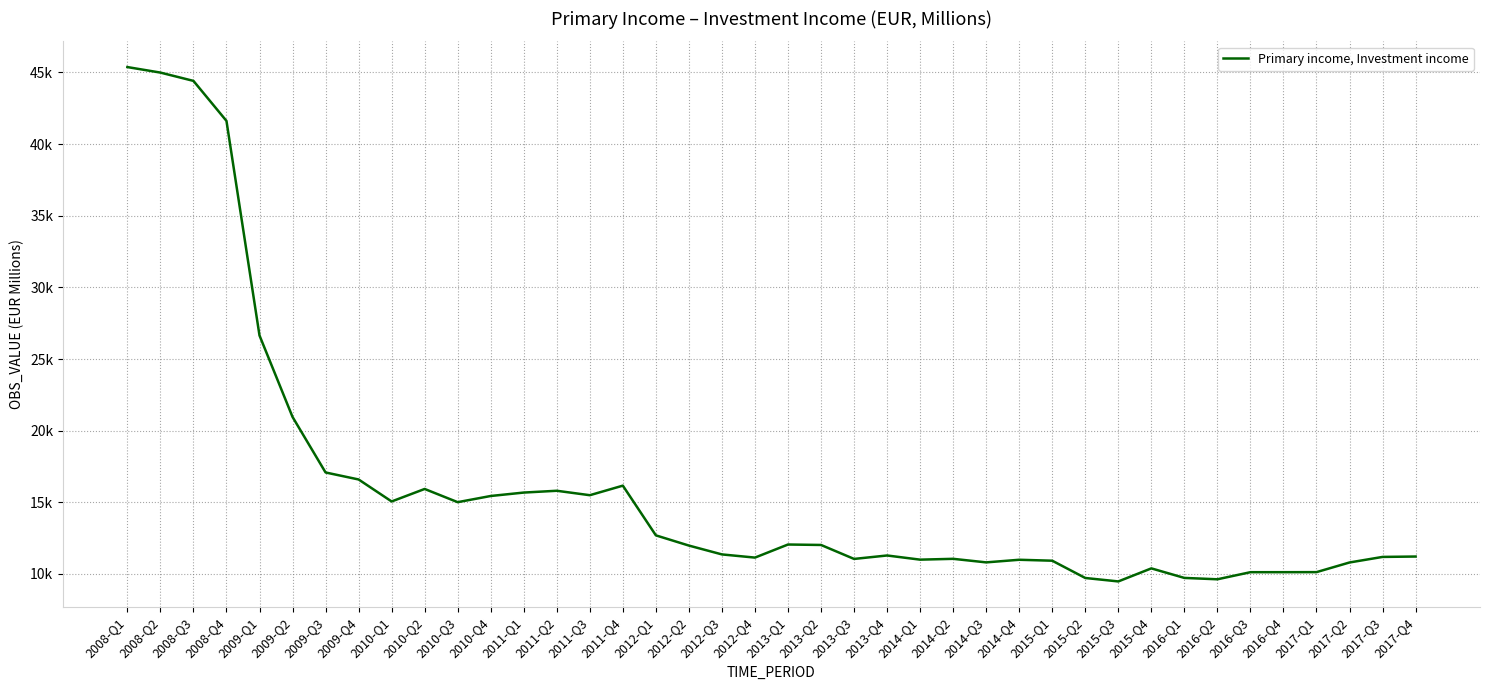

Approximately how many times larger is the value at 2016-Q1 compared to 2011-Q1?

0.6